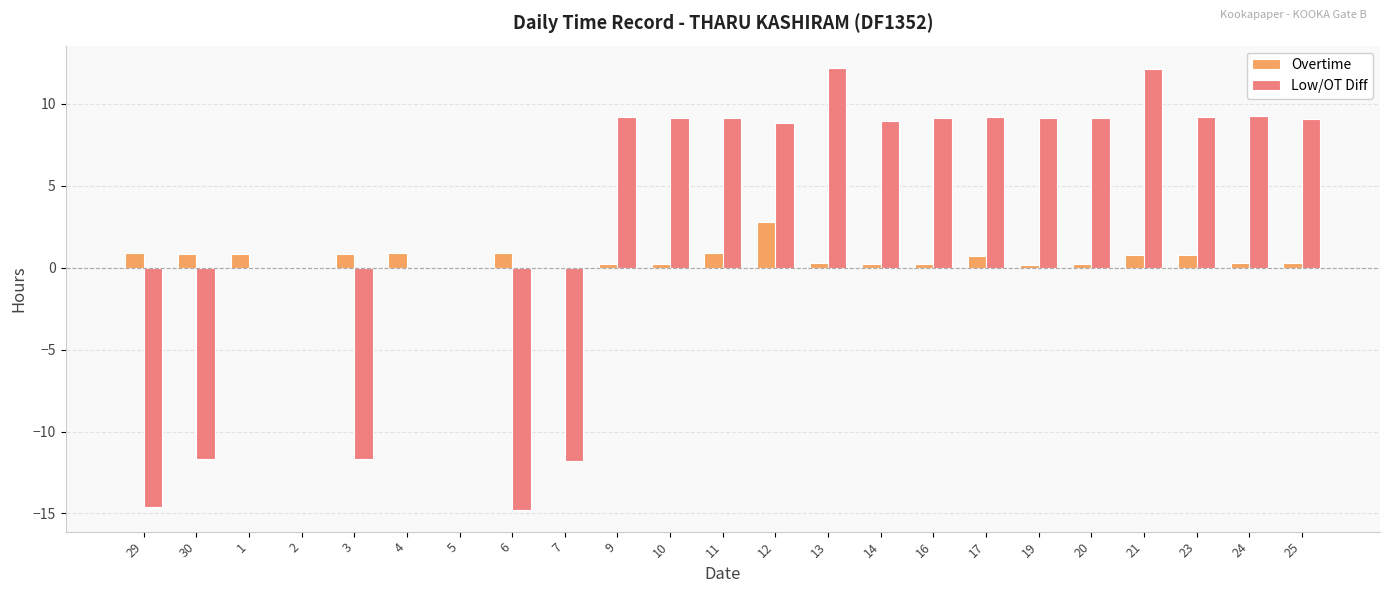

Is it true that Low/OT Diff equals 16.3 at 5?

False